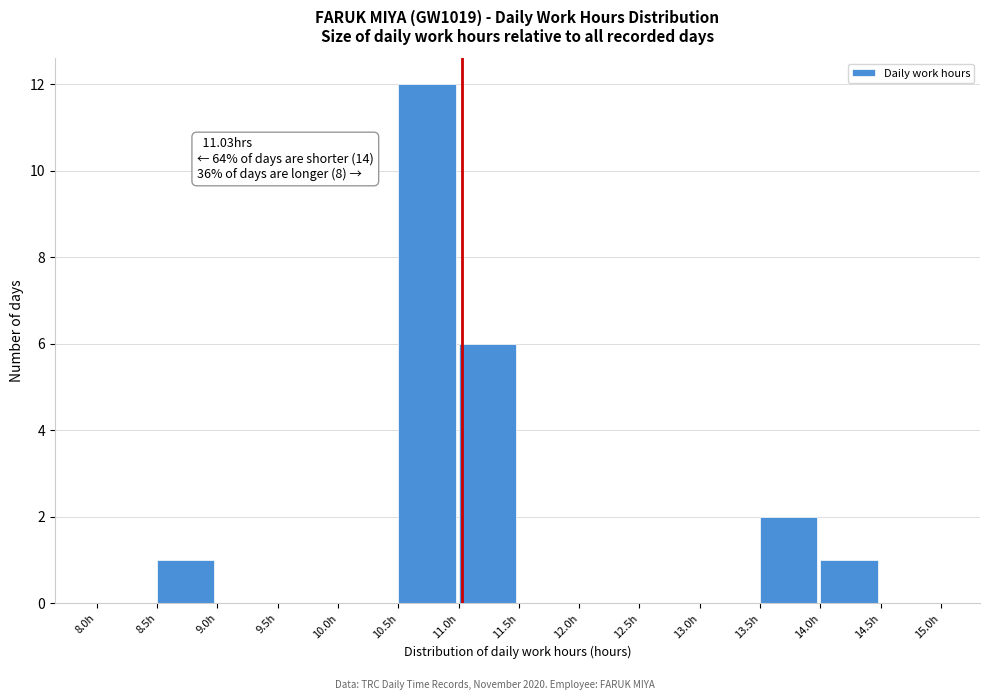

Over which range of the x-axis is the bar tallest?

10.5 to 11.0